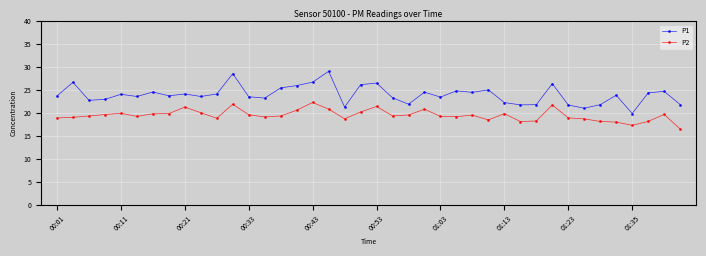

Rank the series by their maximum value, from lowest to highest.

P2, P1